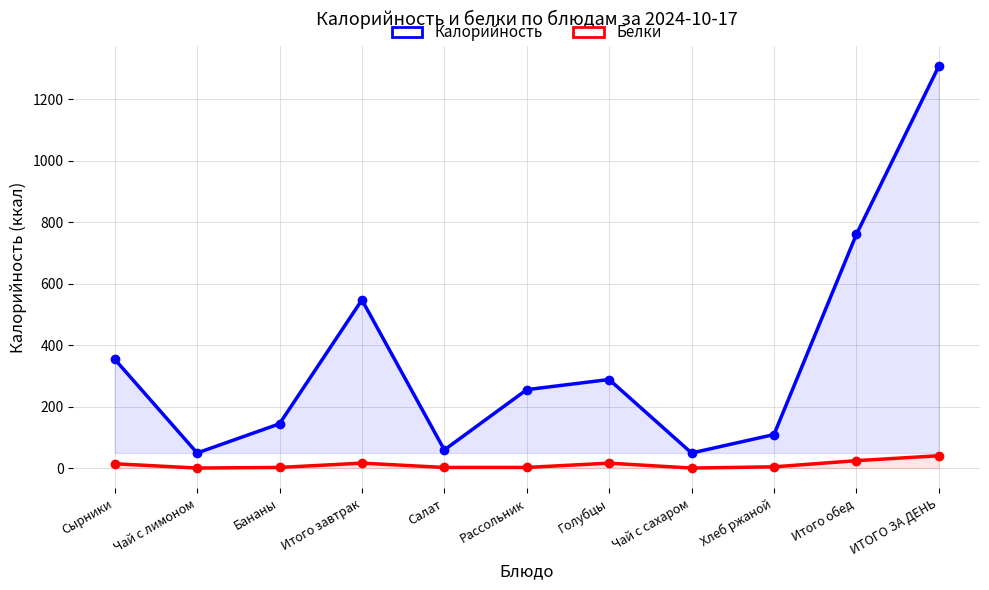

What is the difference between the Калорийность values at Чай с лимоном and Хлеб ржаной?

60.0